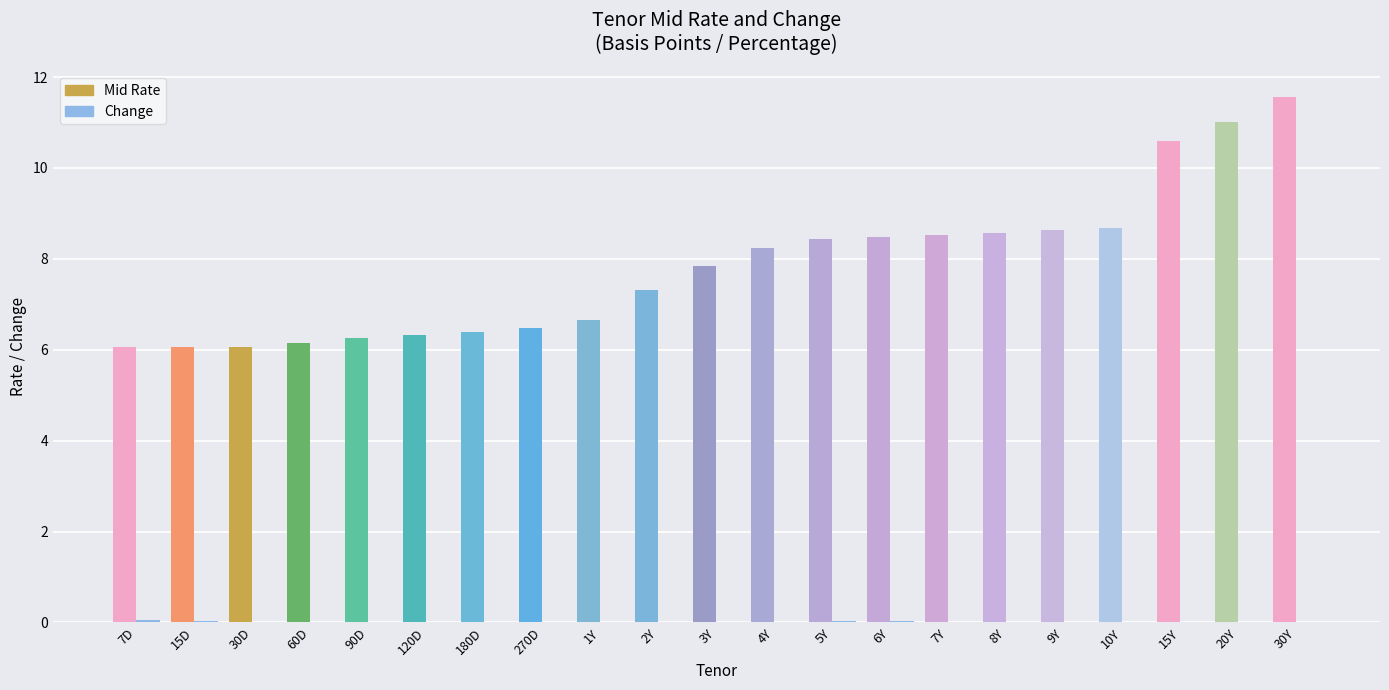

Which series has the largest total across all categories?

Mid Rate